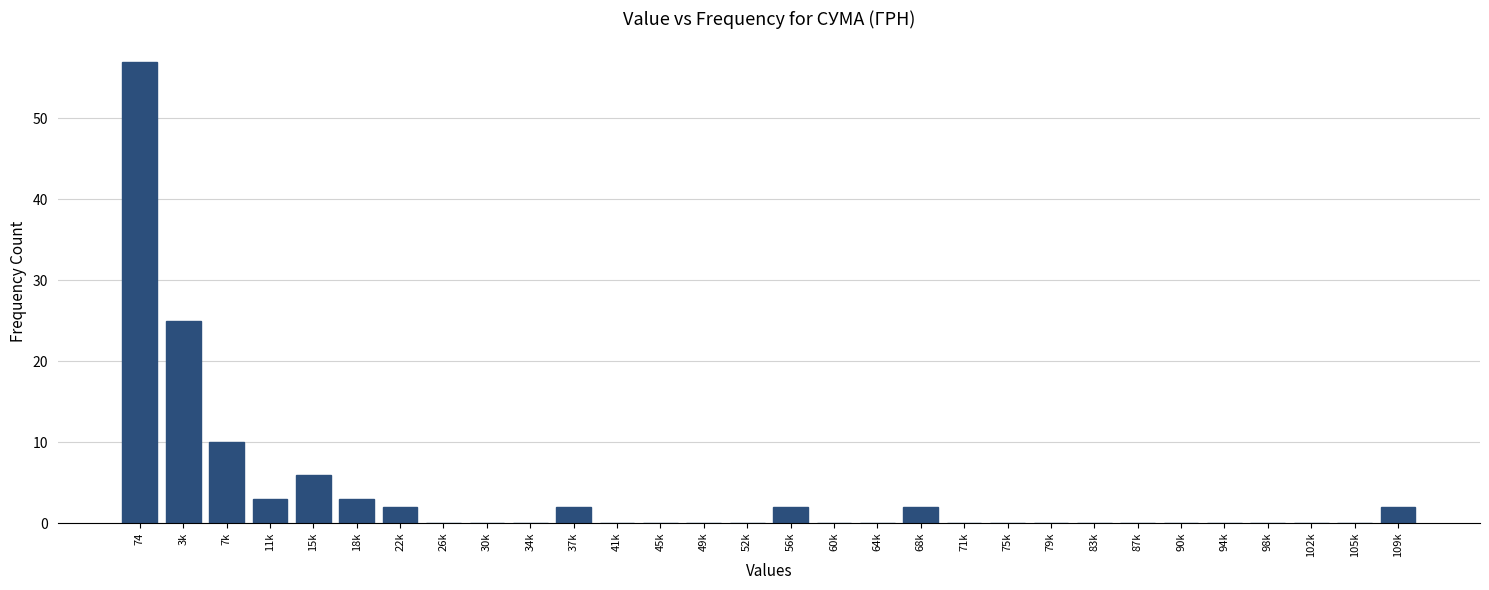

Reading right to left, what are all the values shown in this chart?

109k=2	105k=0	102k=0	98k=0	94k=0	90k=0	87k=0	83k=0	79k=0	75k=0	71k=0	68k=2	64k=0	60k=0	56k=2	52k=0	49k=0	45k=0	41k=0	37k=2	34k=0	30k=0	26k=0	22k=2	18k=3	15k=6	11k=3	7k=10	3k=25	74=57